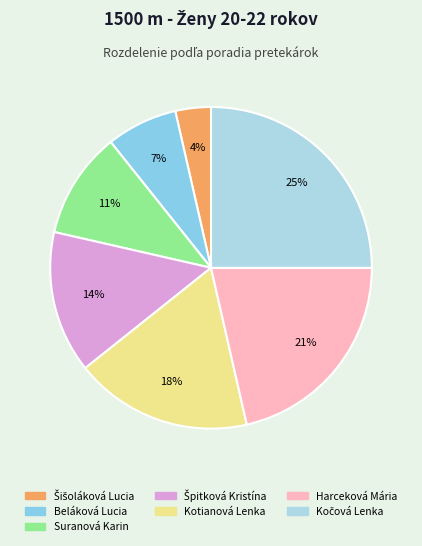

How many segments does this pie chart have?

7